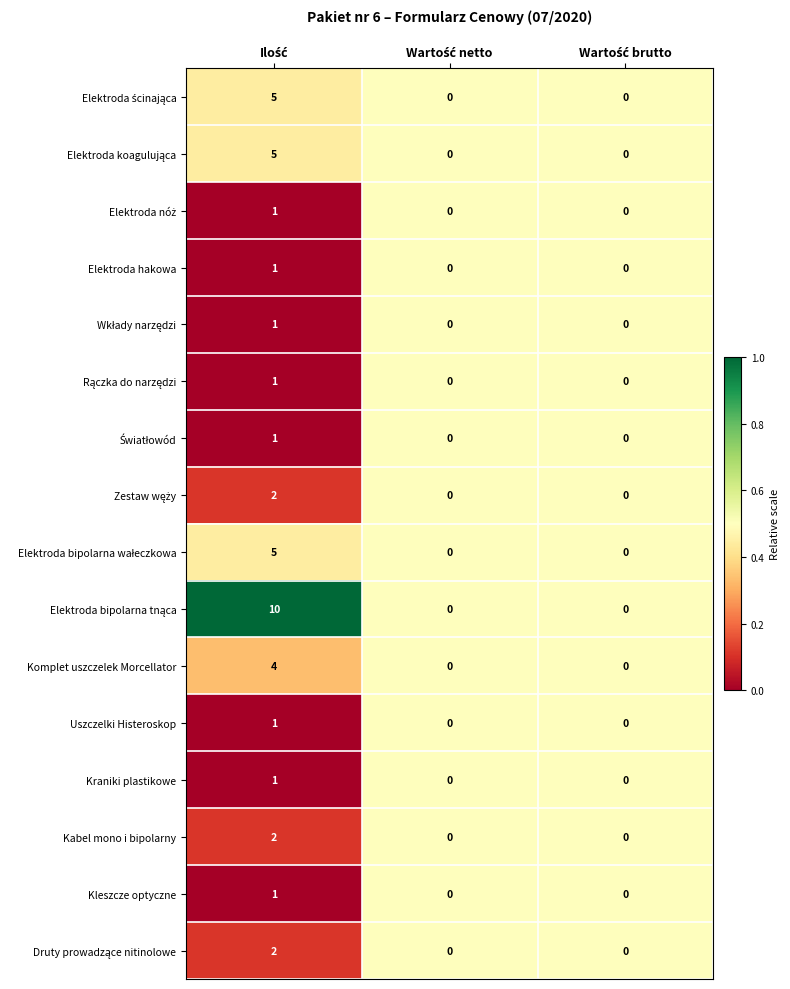

What is the maximum value shown in the chart?

10